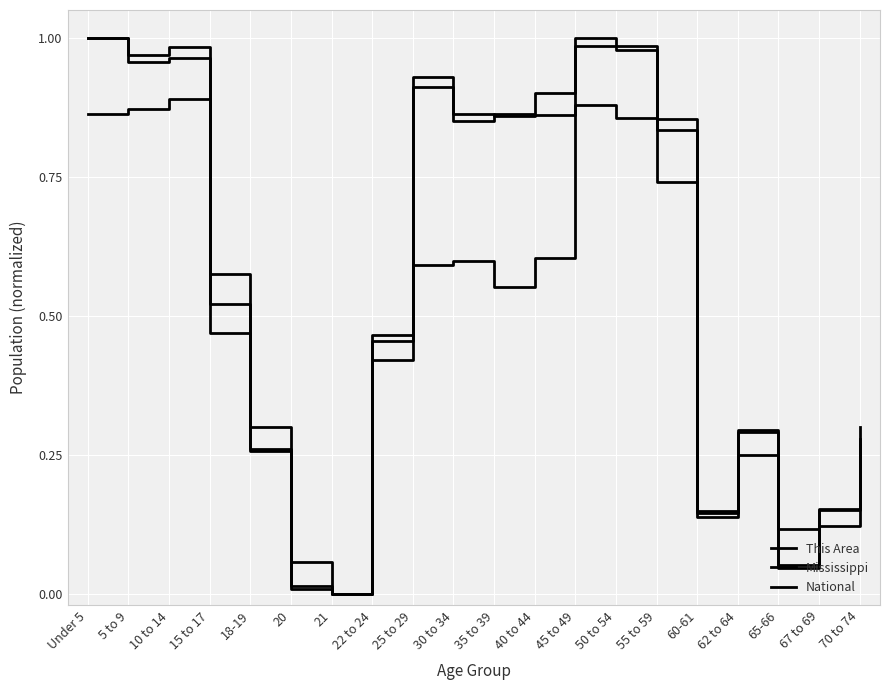

Is this an area chart (filled region under the line)?

No